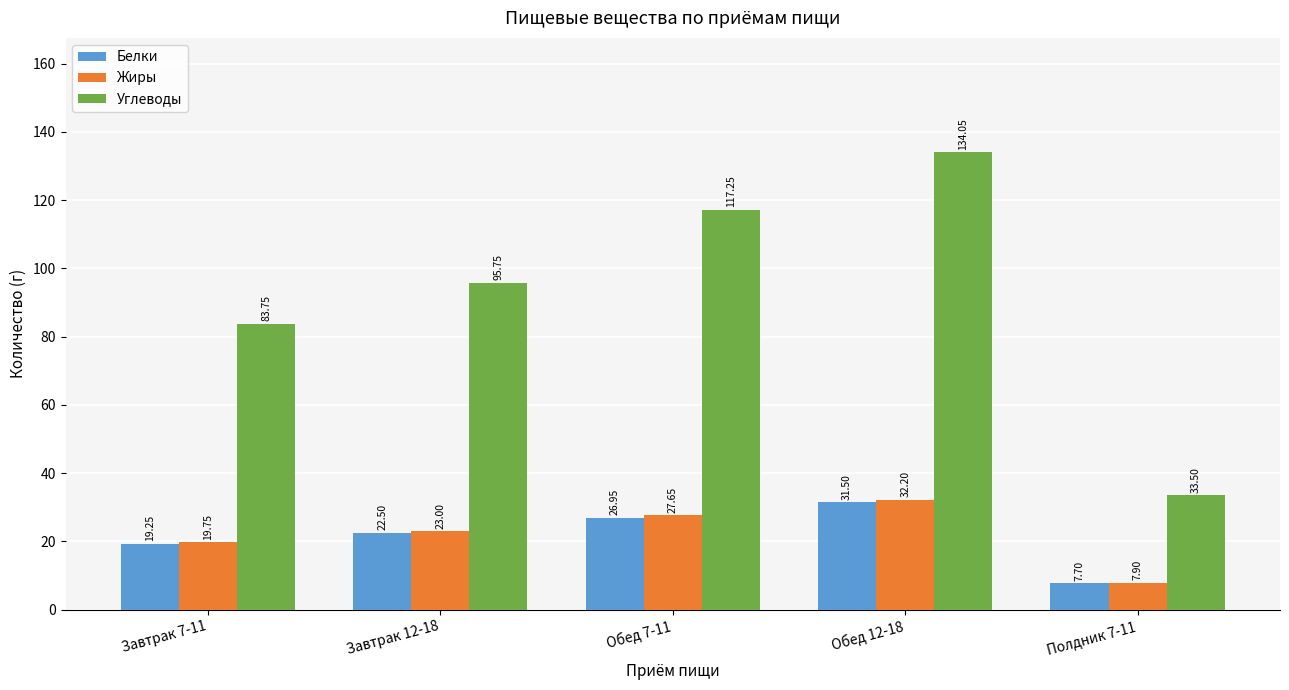

The Углеводы series shows 83.8 at Завтрак 7-11. True or false?

True